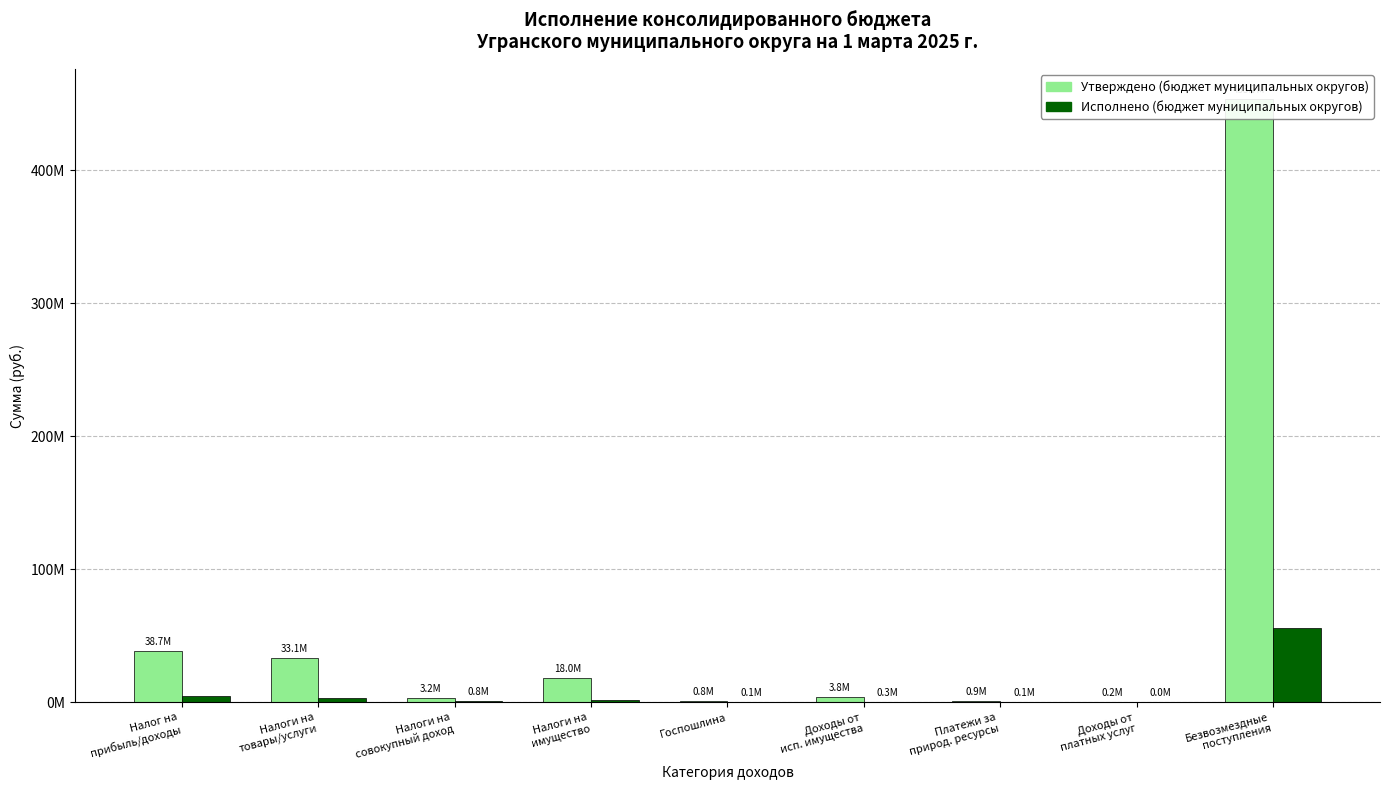

What is the difference between the Утверждено (бюджет муниципальных округов) values at Налоги на
совокупный доход and Платежи за
природ. ресурсы?

2269500.0